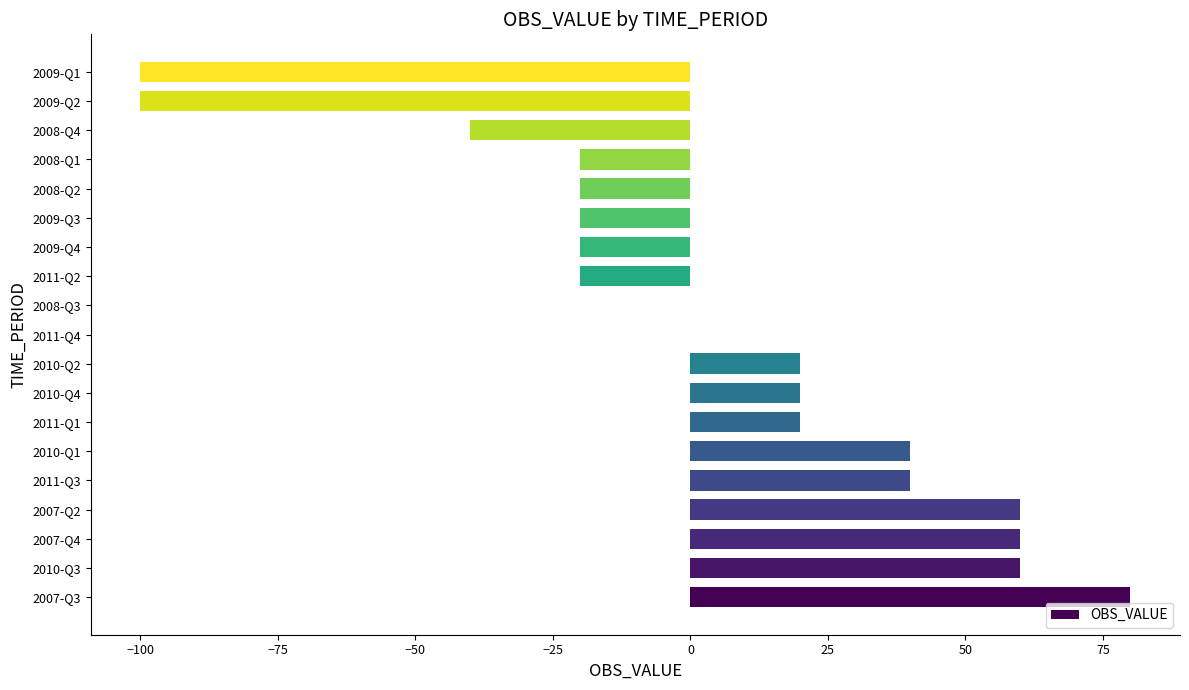

Between 2007-Q4 and 2009-Q3, which is larger?

2007-Q4